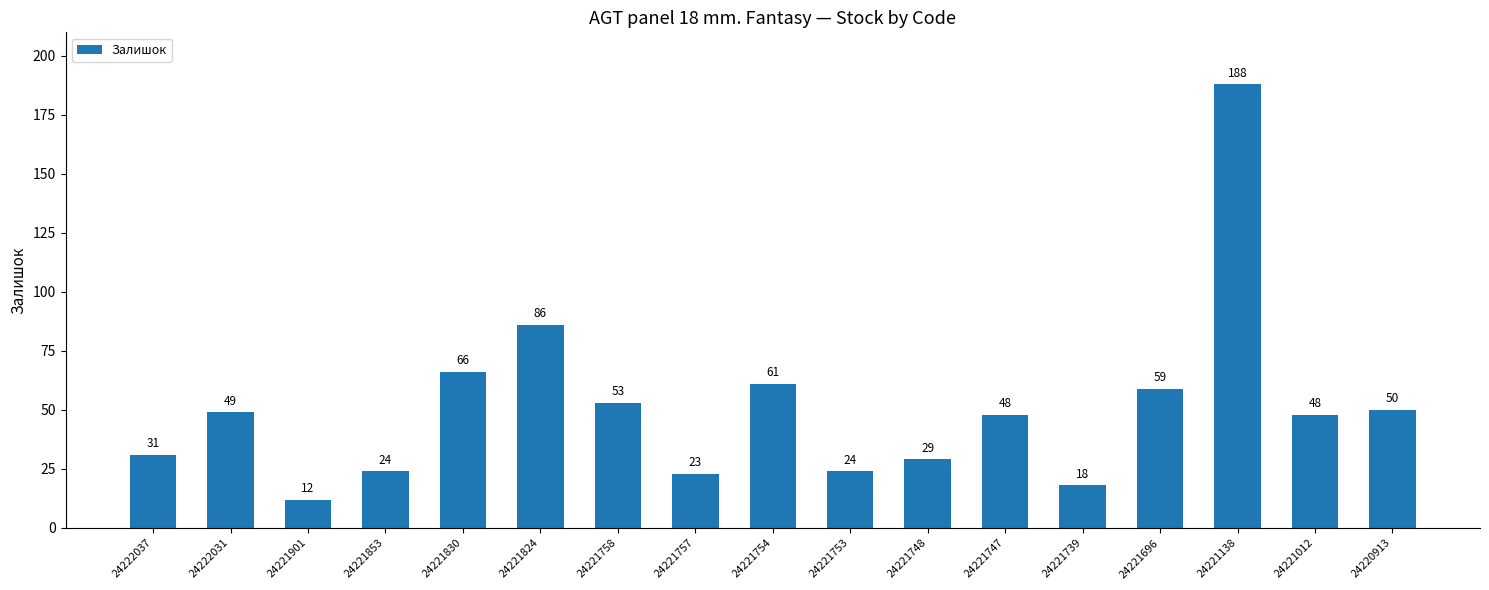

What is the change in value from 24221758 to 24221753?

-29